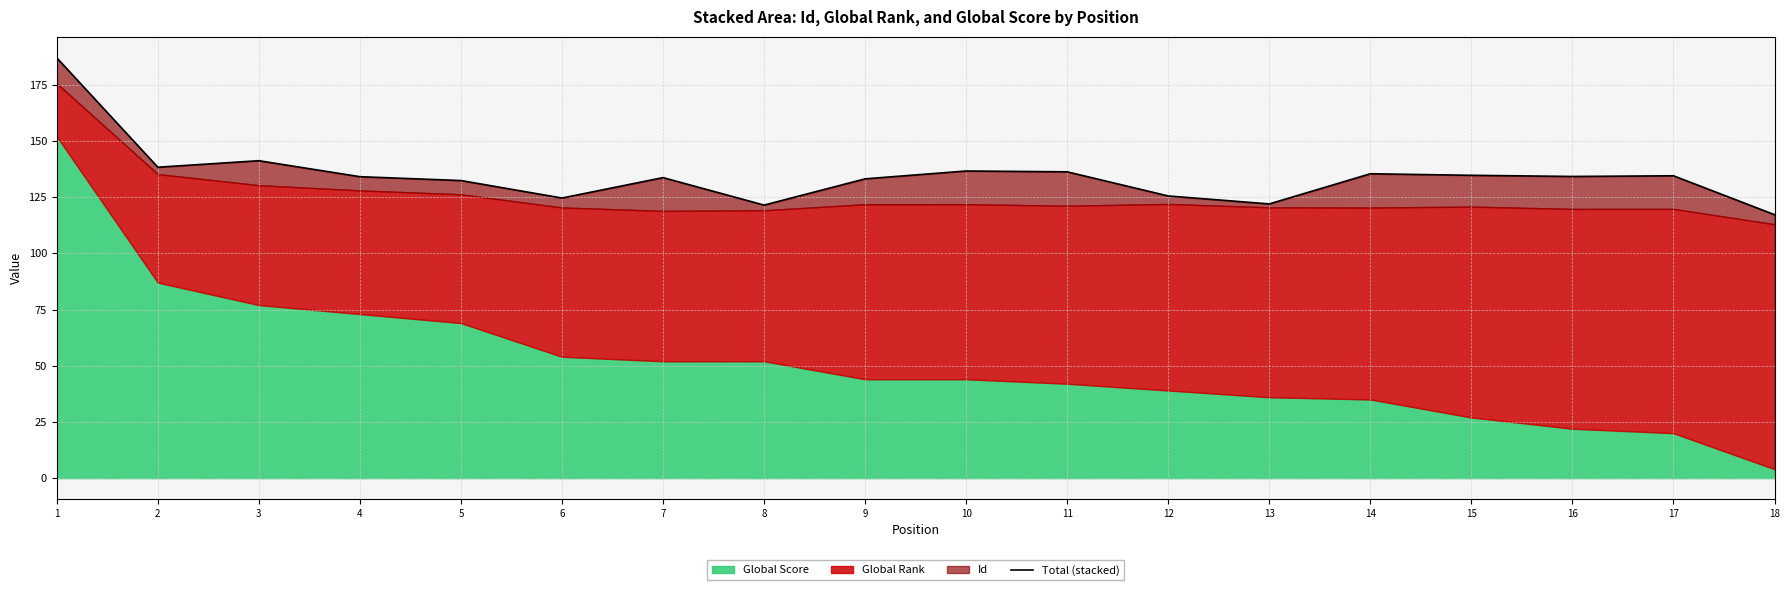

Which category has the lowest value across all series?

18